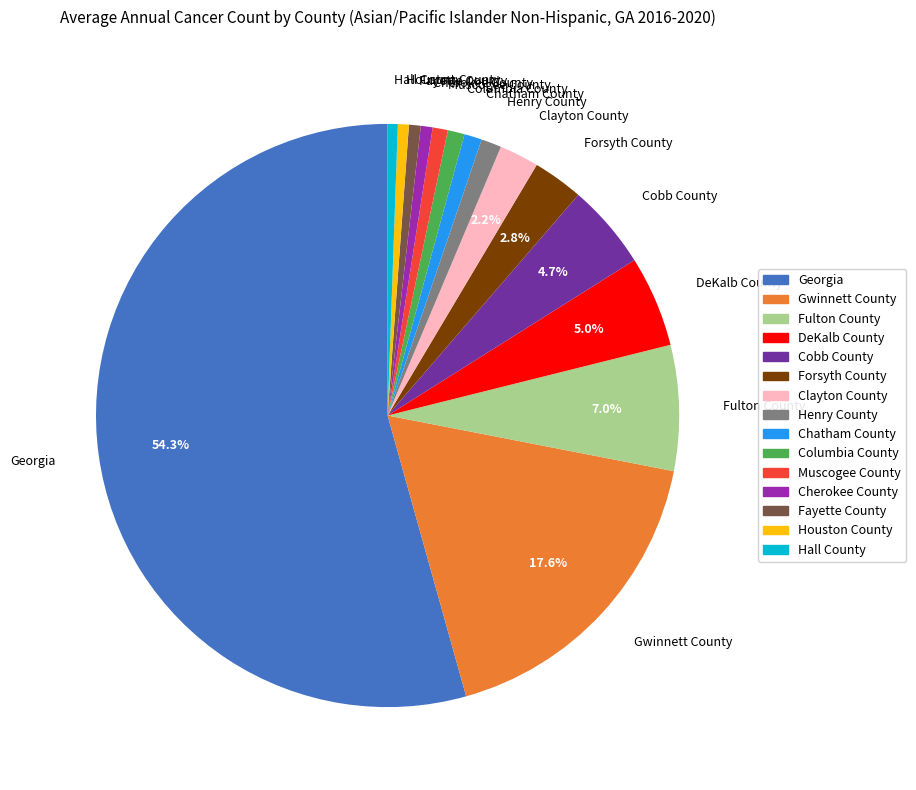

What percentage is NOT represented by Georgia?

45.7%